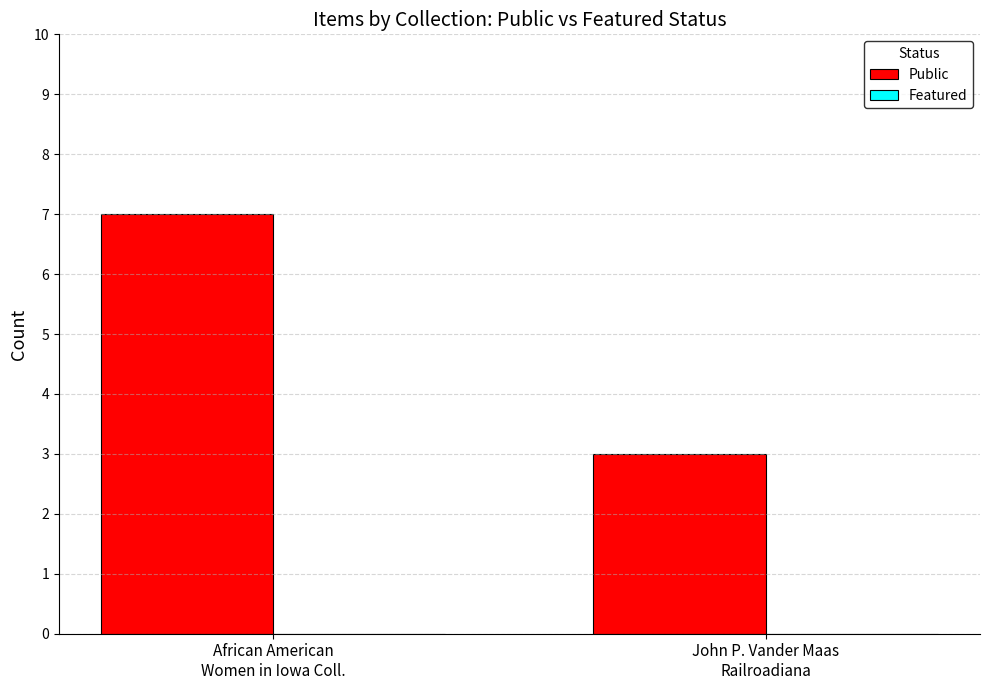

What is the sum of all values?

10